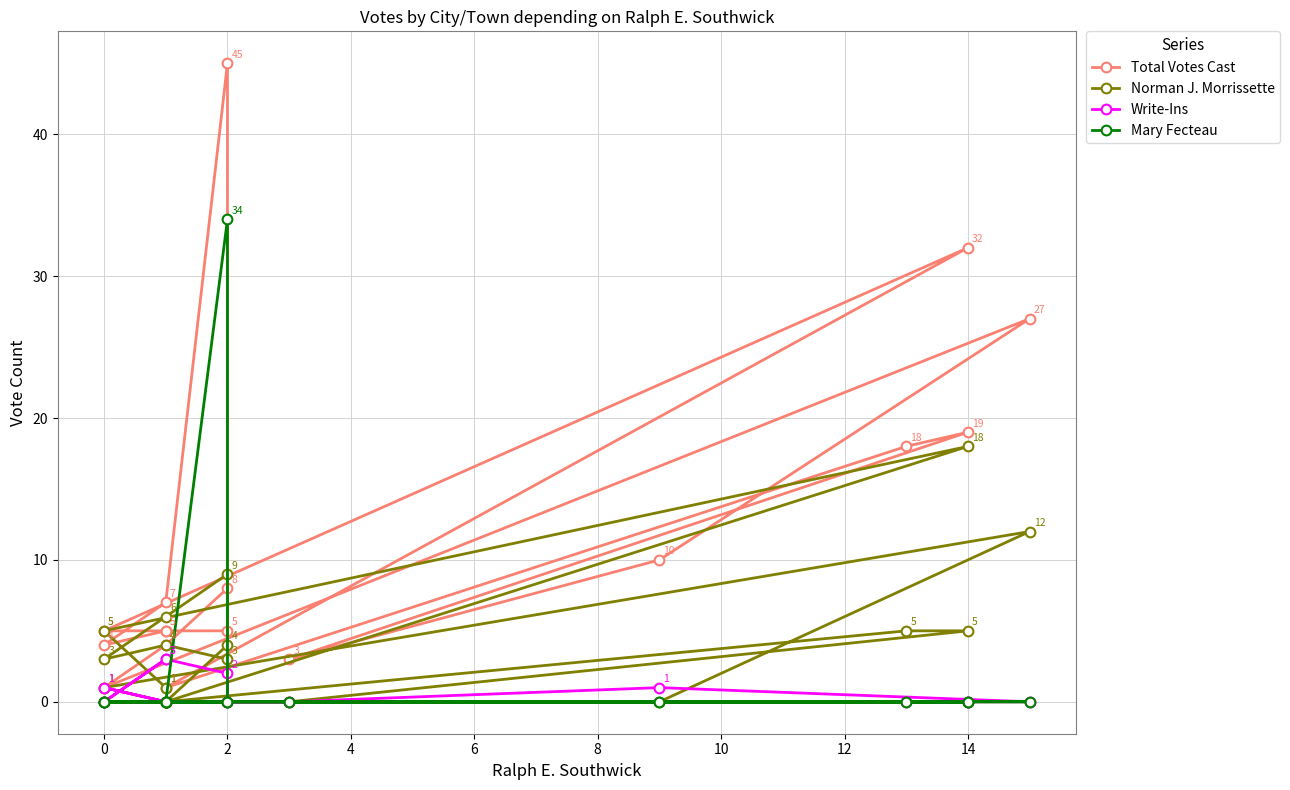

True or false: Total Votes Cast and Write-Ins cross at least once.

False